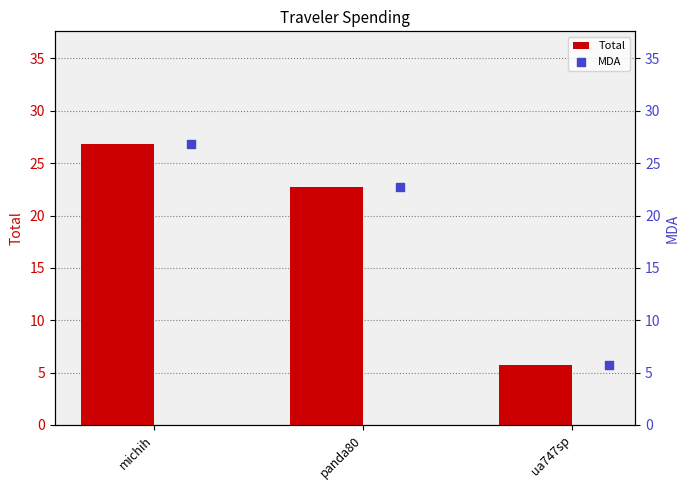

Which series reaches the minimum Y coordinate?

Total